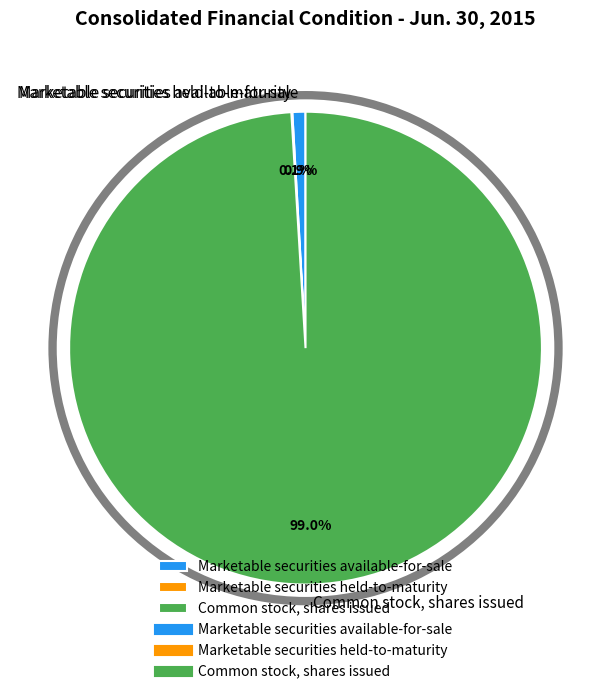

Which slice is the largest?

Common stock, shares issued